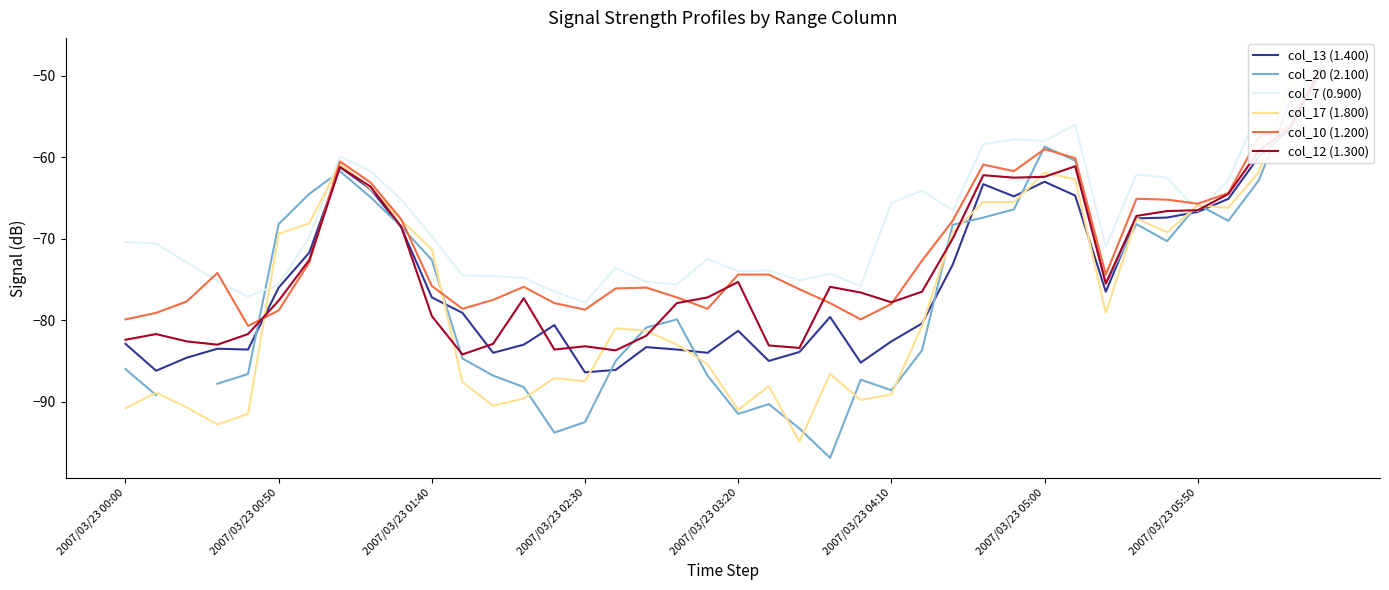

True or false: col_7 (0.900) has a value of -74.3 at 23.

True